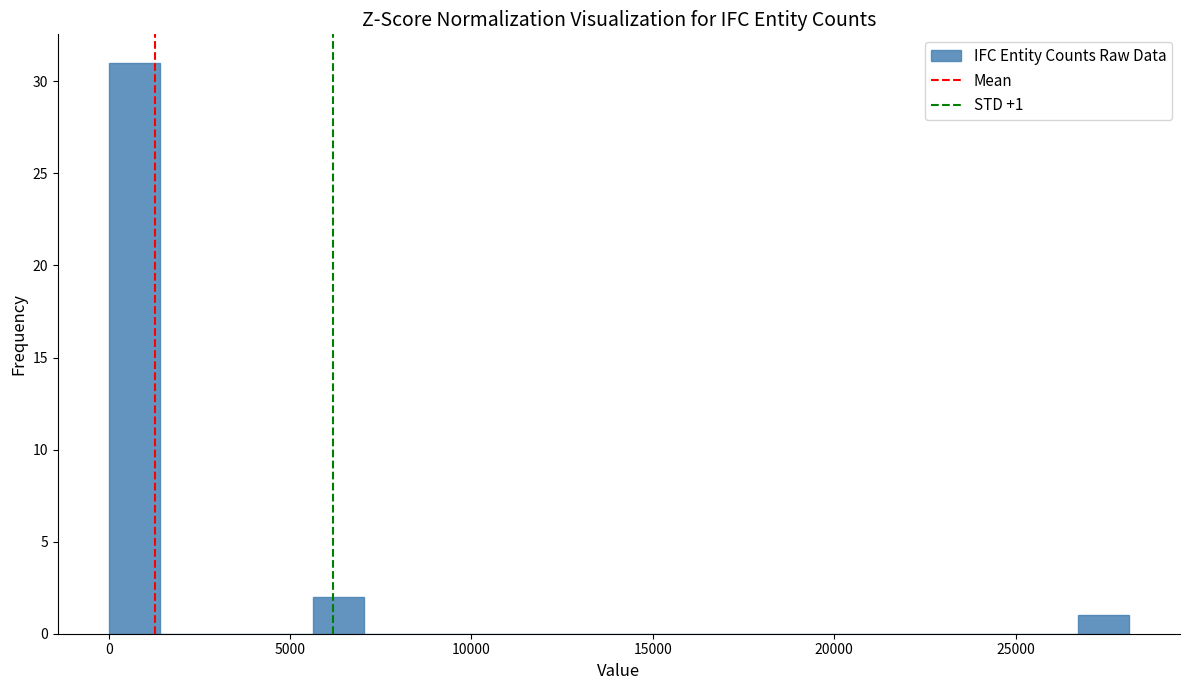

Around what value on the x-axis is the tallest bar? Give the approximate position of its centre, as read against the axis.

500